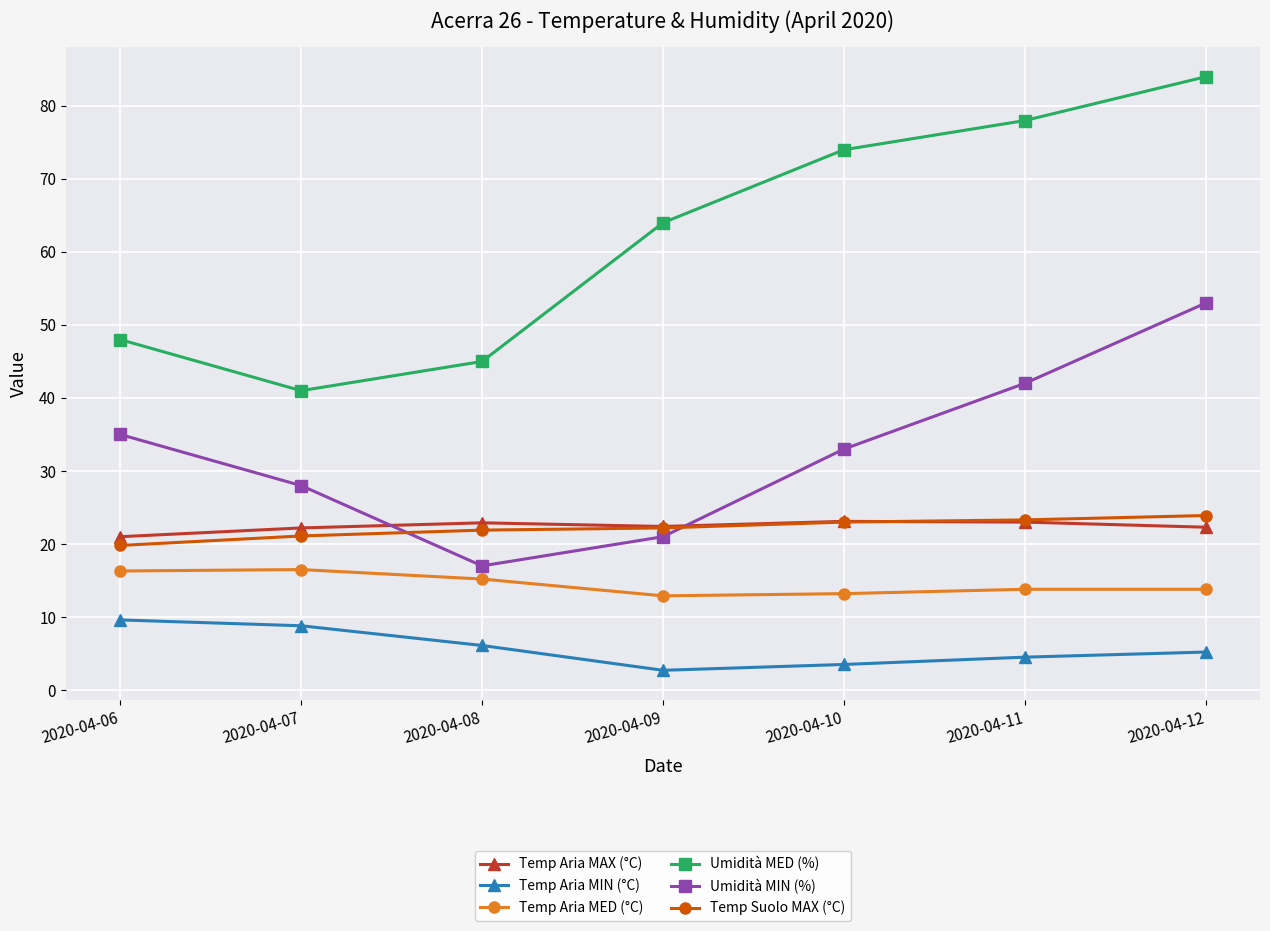

Is it true that Temp Suolo MAX (°C) equals 16.7 at 2020-04-12?

False